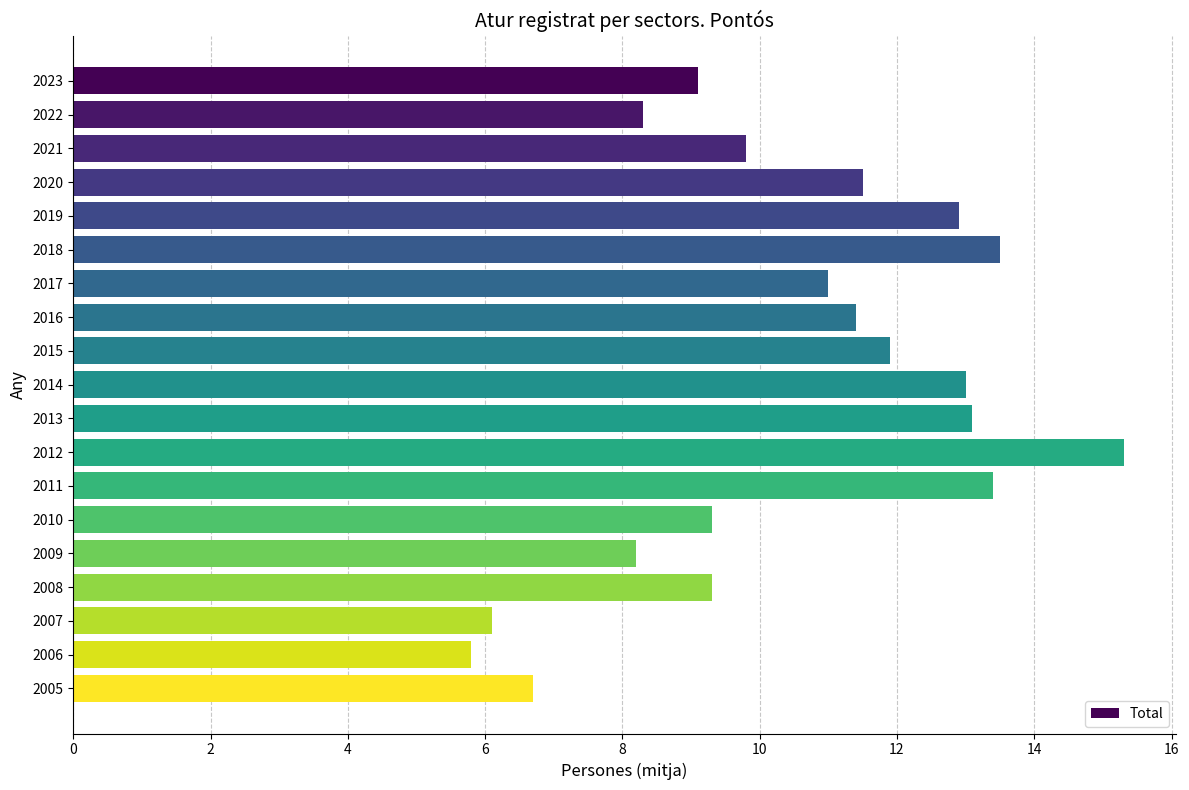

What is the maximum value shown in the chart?

15.3